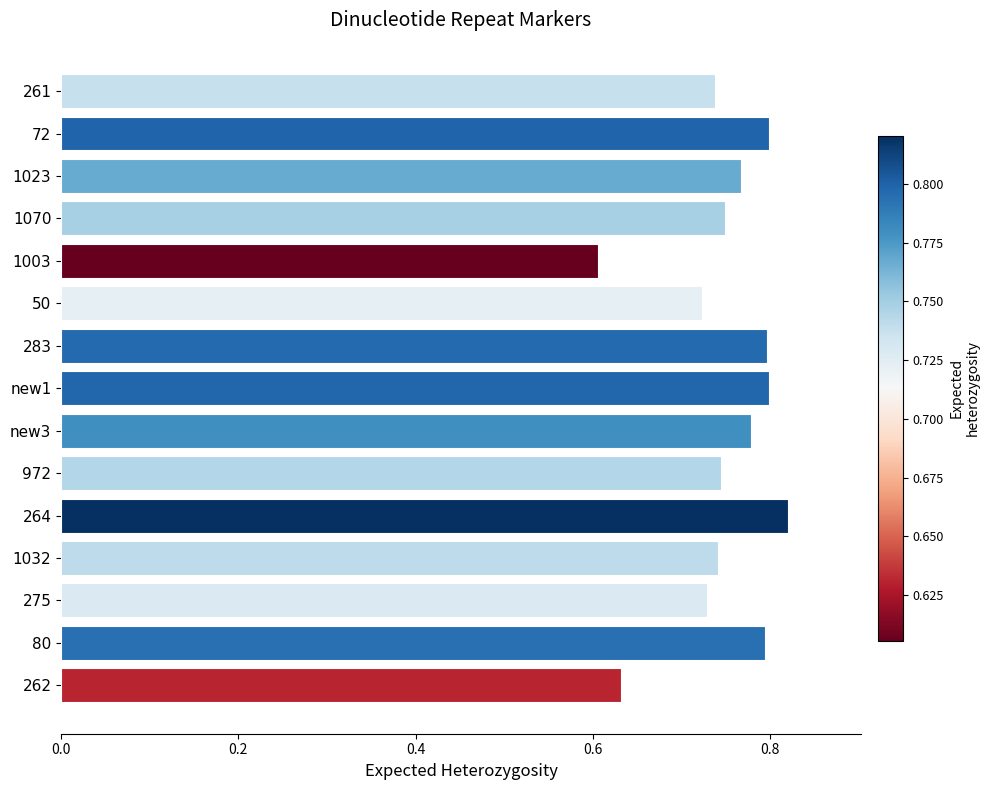

The chart shows a value of 1.0 at 1003. True or false?

False